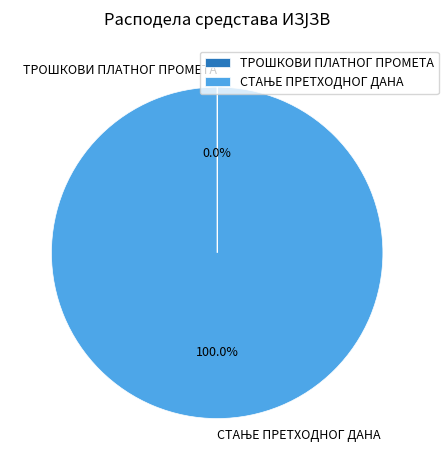

Does any single category account for the majority?

Yes